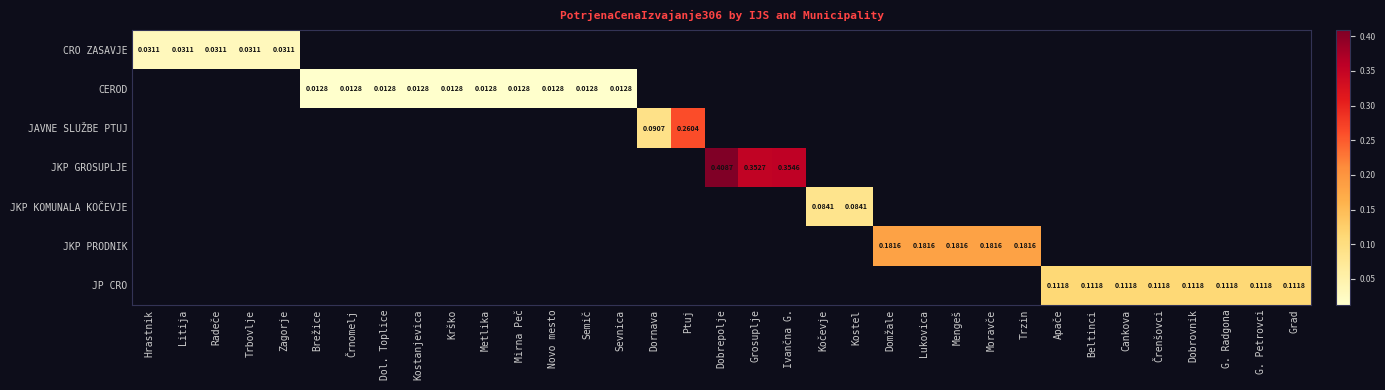

List the labels in order of CRO ZASAVJE value, smallest first.

Hrastnik, Litija, Radeče, Trbovlje, Zagorje, Brežice, Črnomelj, Dol. Toplice, Kostanjevica, Krško, Metlika, Mirna Peč, Novo mesto, Semič, Sevnica, Dornava, Ptuj, Dobrepolje, Grosuplje, Ivančna G., Kočevje, Kostel, Domžale, Lukovica, Mengeš, Moravče, Trzin, Apače, Beltinci, Cankova, Črenšovci, Dobrovnik, G. Radgona, G. Petrovci, Grad